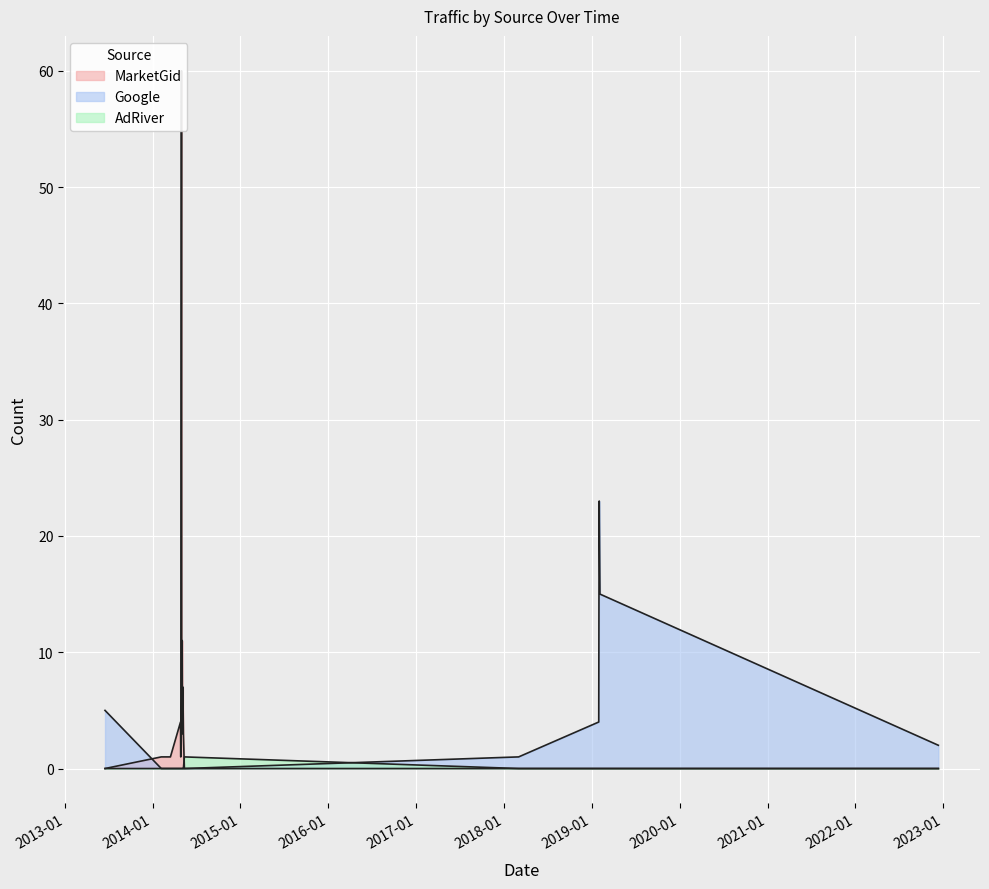

In MarketGid, how many points are higher than both neighbors (excluding endpoints)?

4